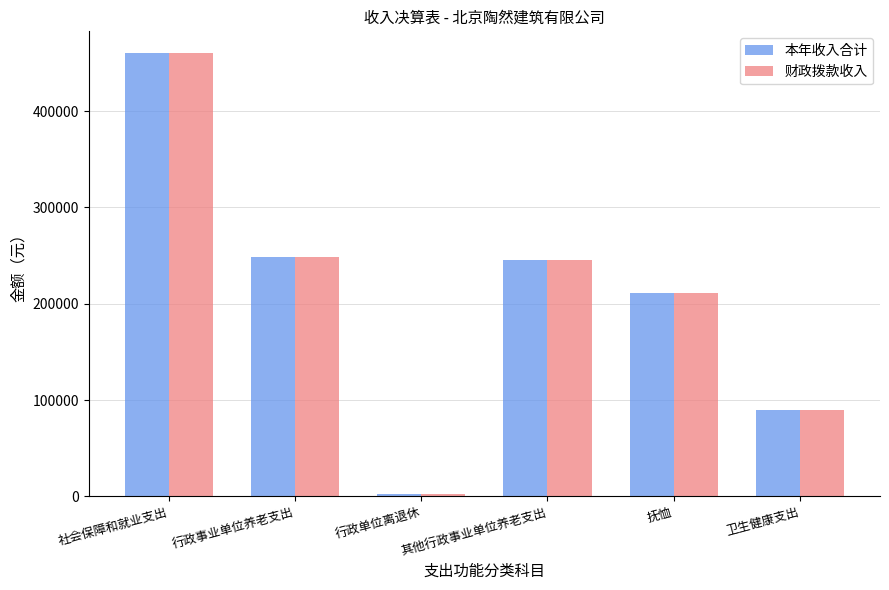

What is the difference between the maximum and minimum values in the 本年收入合计 series?

456869